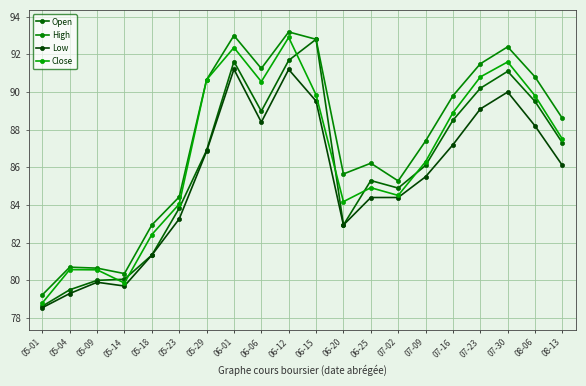

Between 08-13 and 05-01, which is larger?

08-13